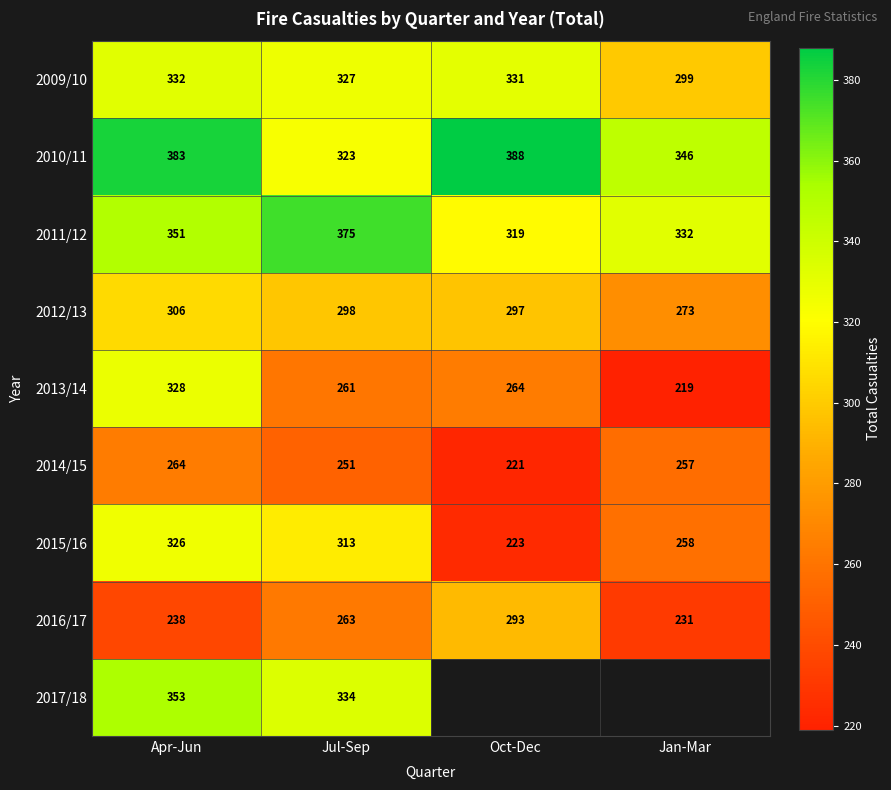

At which category does the chart reach its peak across all series?

Oct-Dec